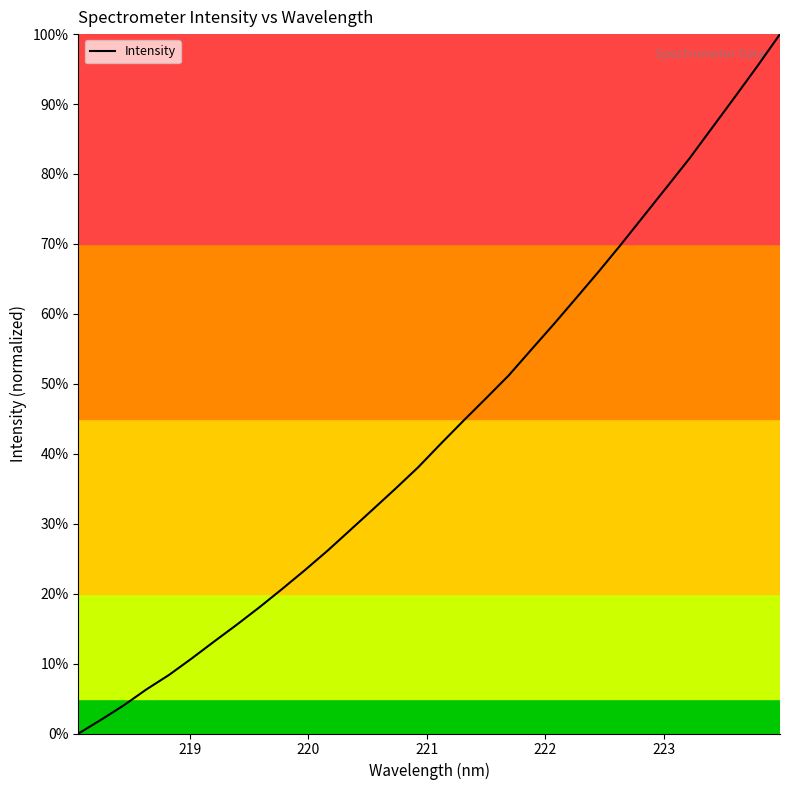

What is the difference between the maximum and minimum values?

100.0